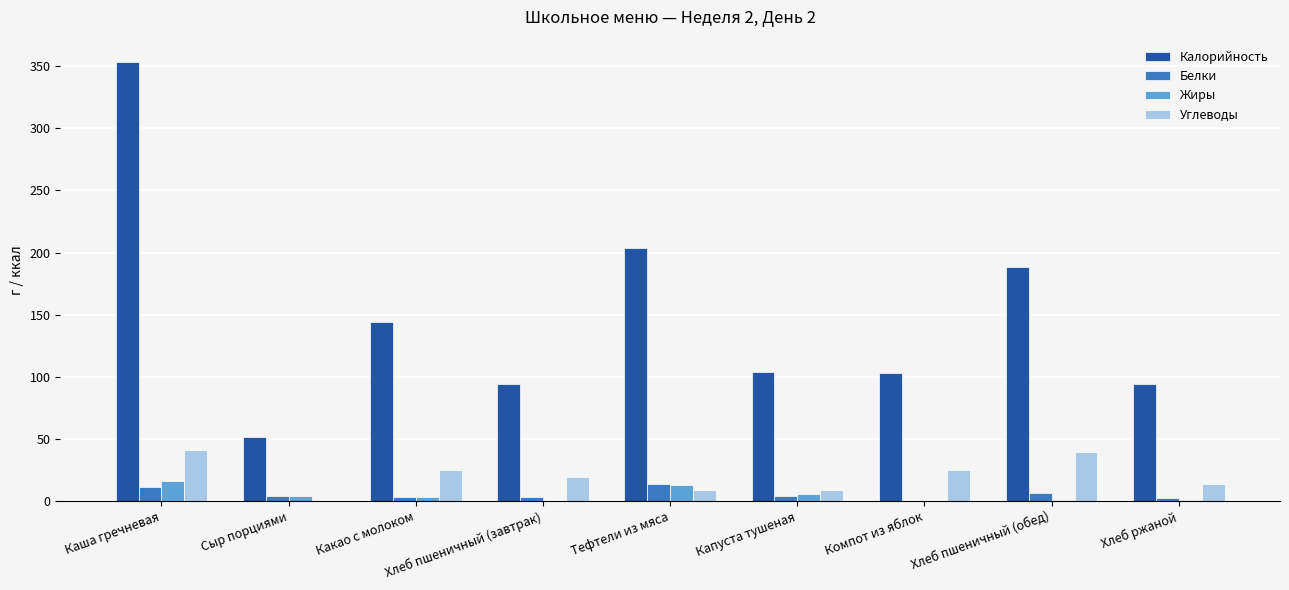

Between Каша гречневая and Какао с молоком, which series saw the biggest shift?

Калорийность